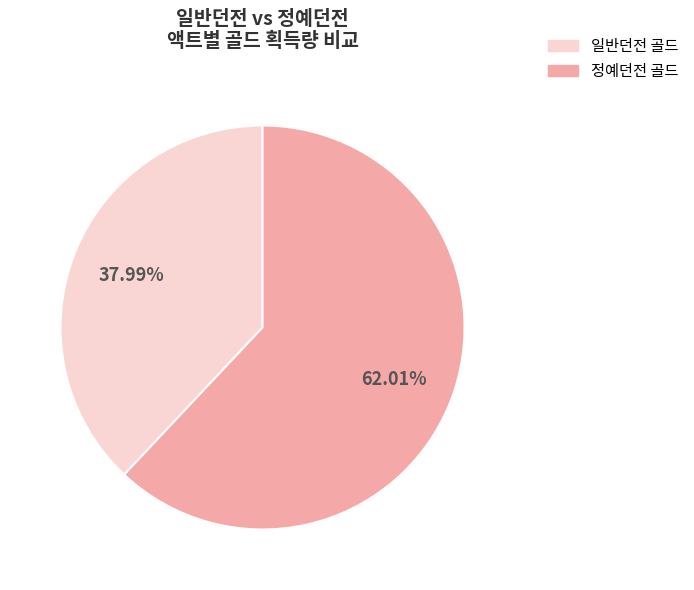

Is there a majority slice in this chart?

Yes